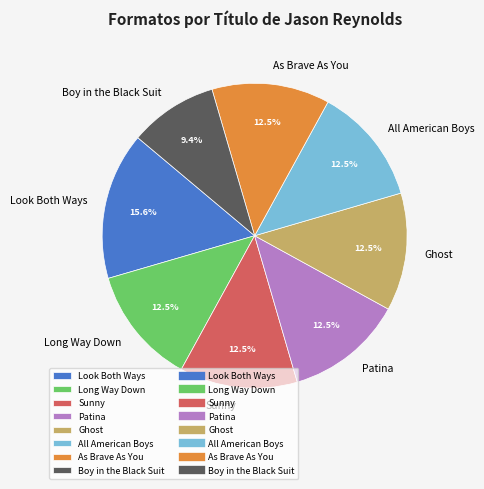

What is the largest slice in the pie chart?

Look Both Ways